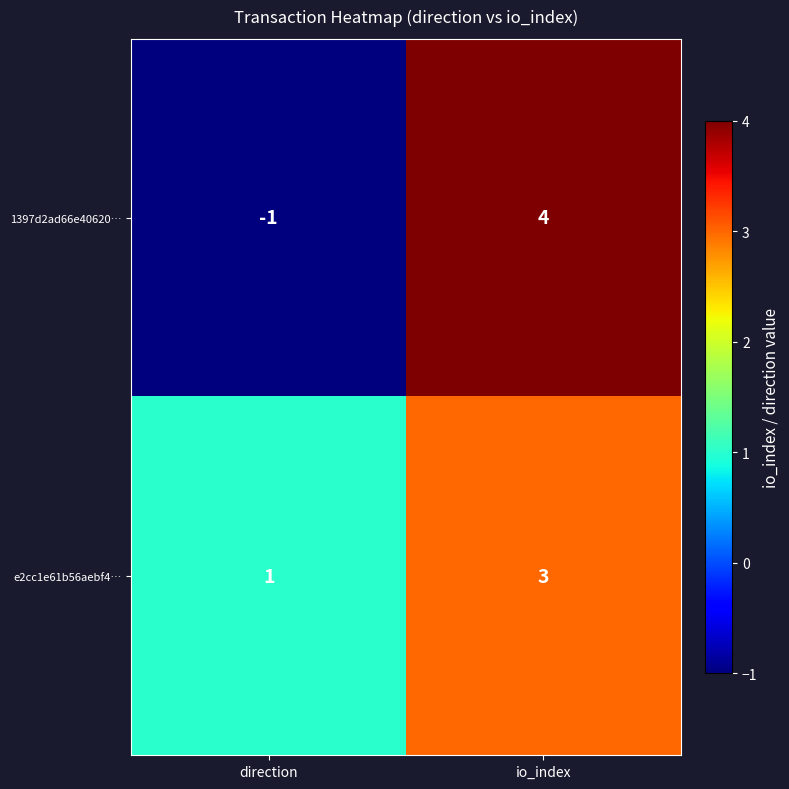

Which series has the widest spread of values?

1397d2ad66e40620…